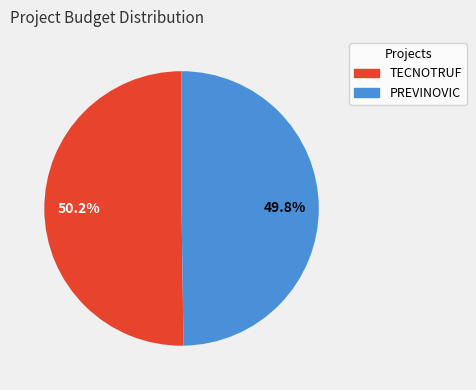

Does any single category account for the majority?

Yes